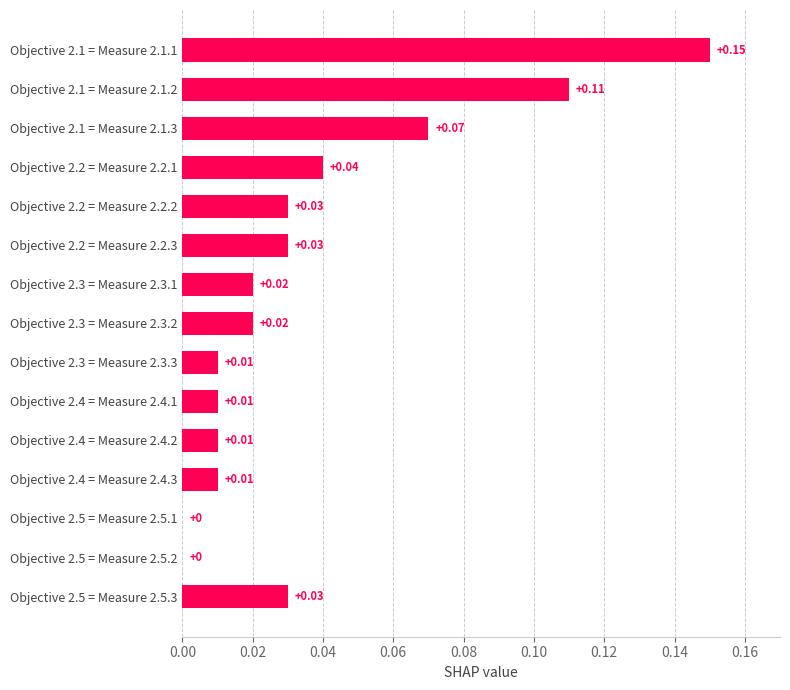

At which category does the chart reach its peak across all series?

Objective 2.1 = Measure 2.1.1